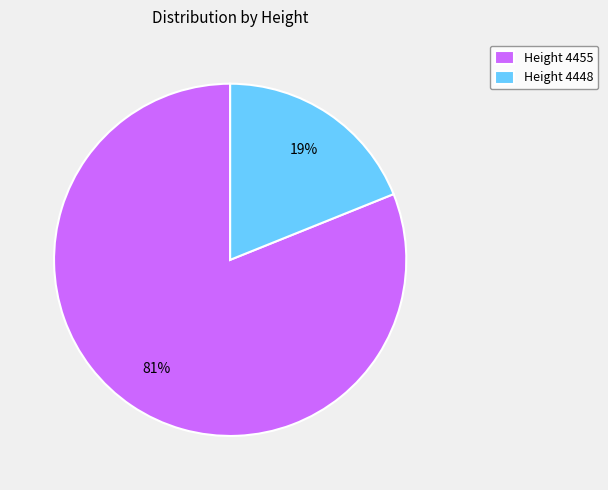

The Height 4455 slice represents 89% of the pie. True or false?

False